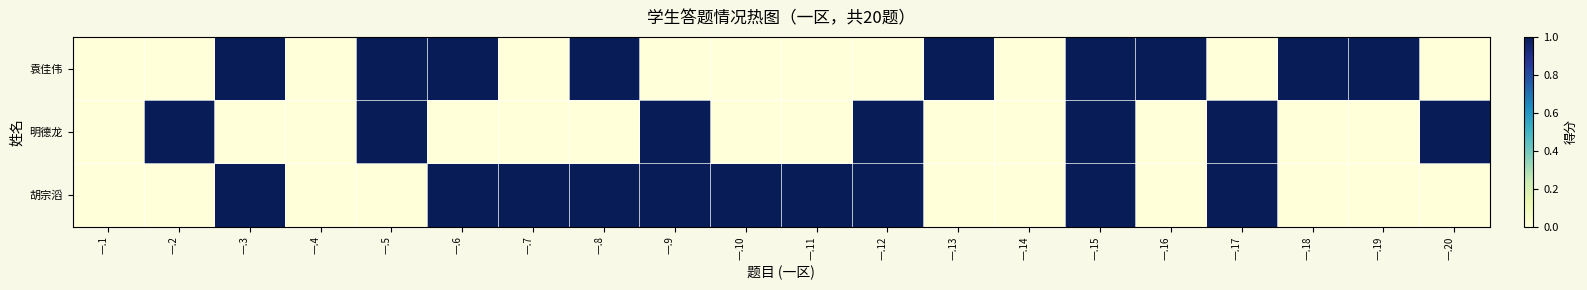

At 一.8, list the series in order from largest to smallest.

袁佳伟, 胡宗滔, 明德龙